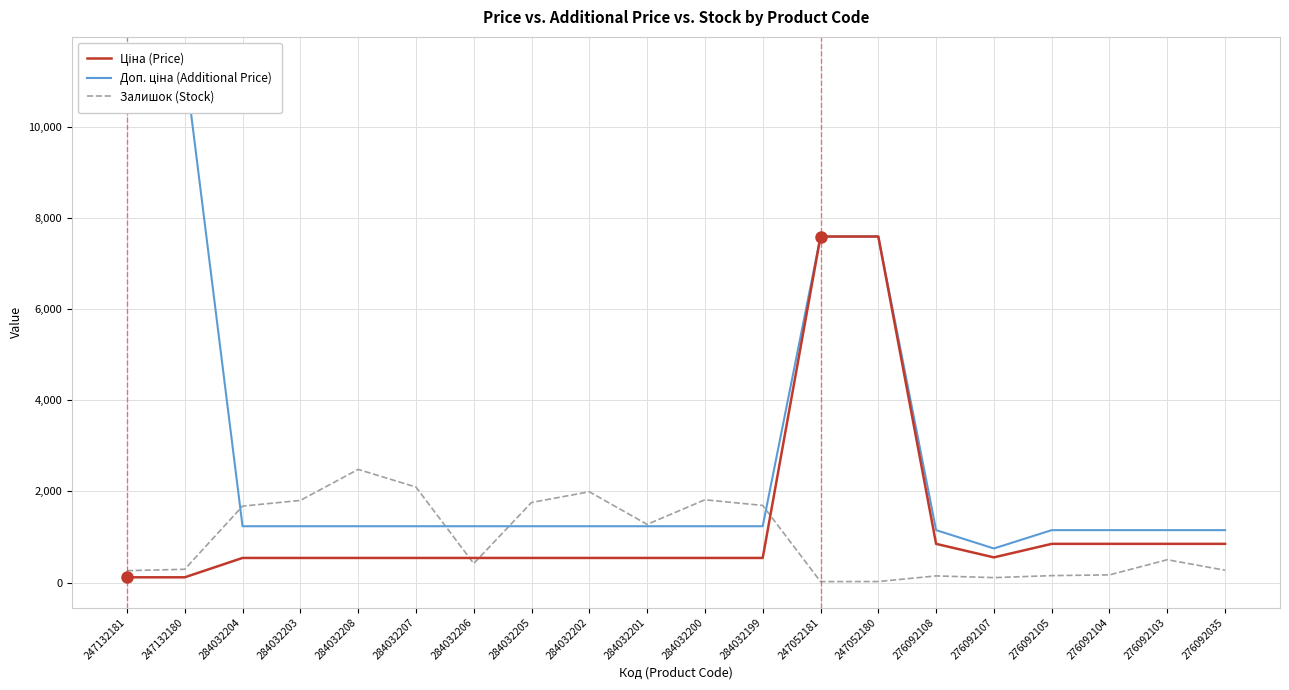

Is the value of Залишок (Stock) at 247132181 greater than the value of Ціна (Price) at 247052181?

No